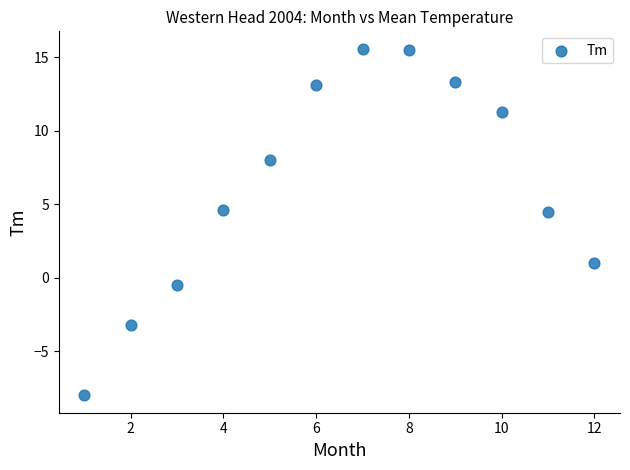

What is the average X value?

6.5